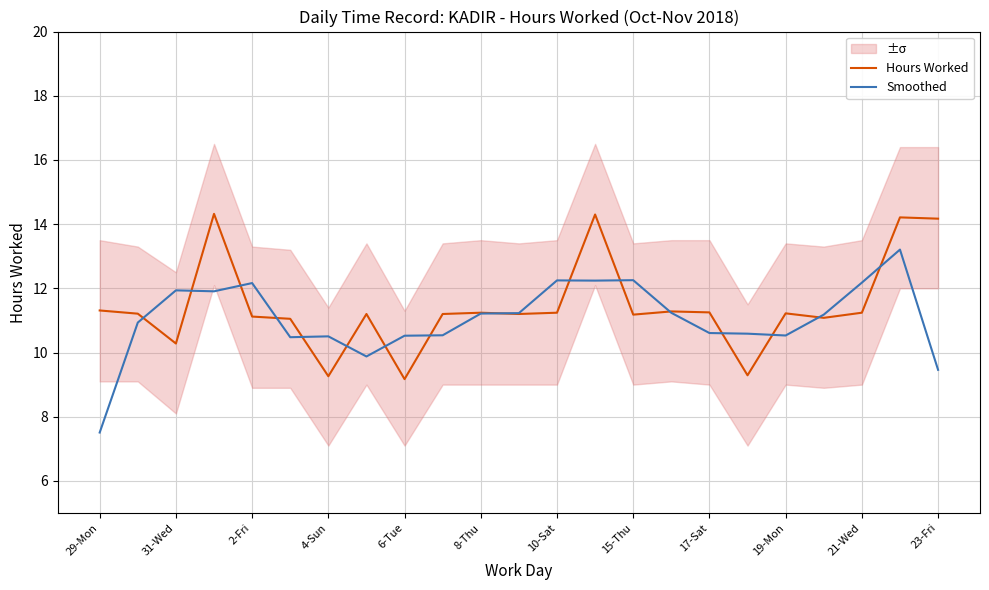

Rank the series by their maximum value, from highest to lowest.

Hours Worked, Smoothed